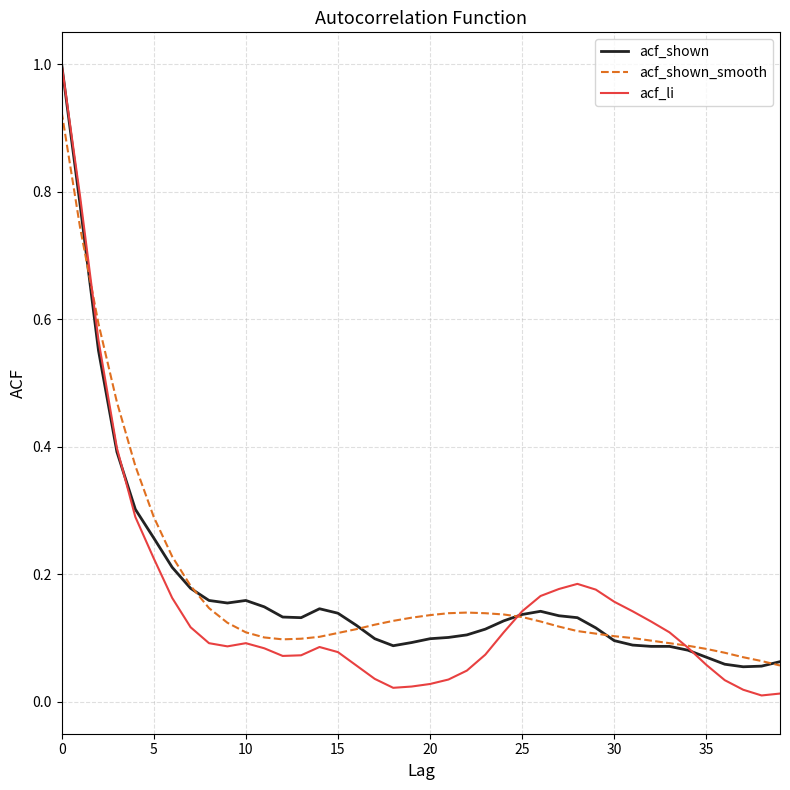

At how many categories does at least one series exceed 0?

40